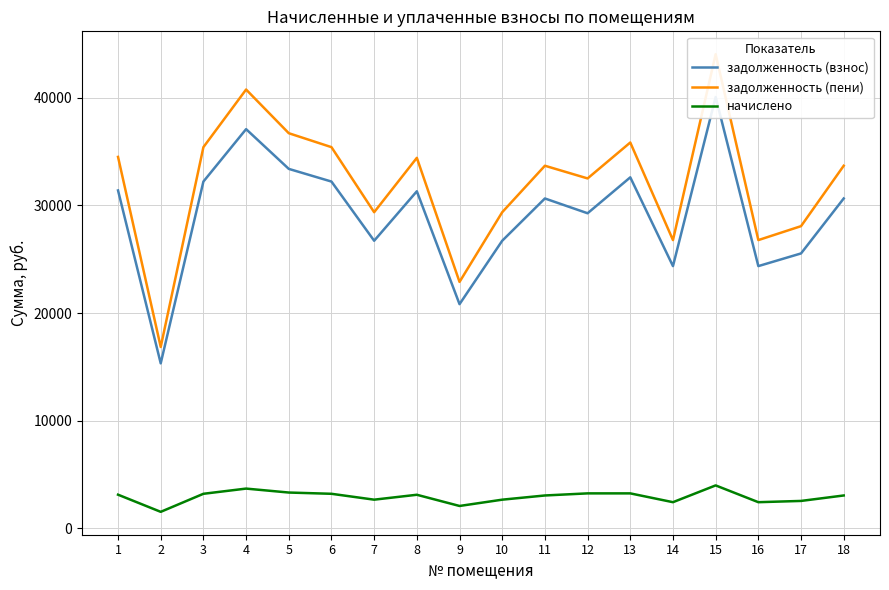

Is it true that задолженность (взнос) equals 63994.5 at 15?

False